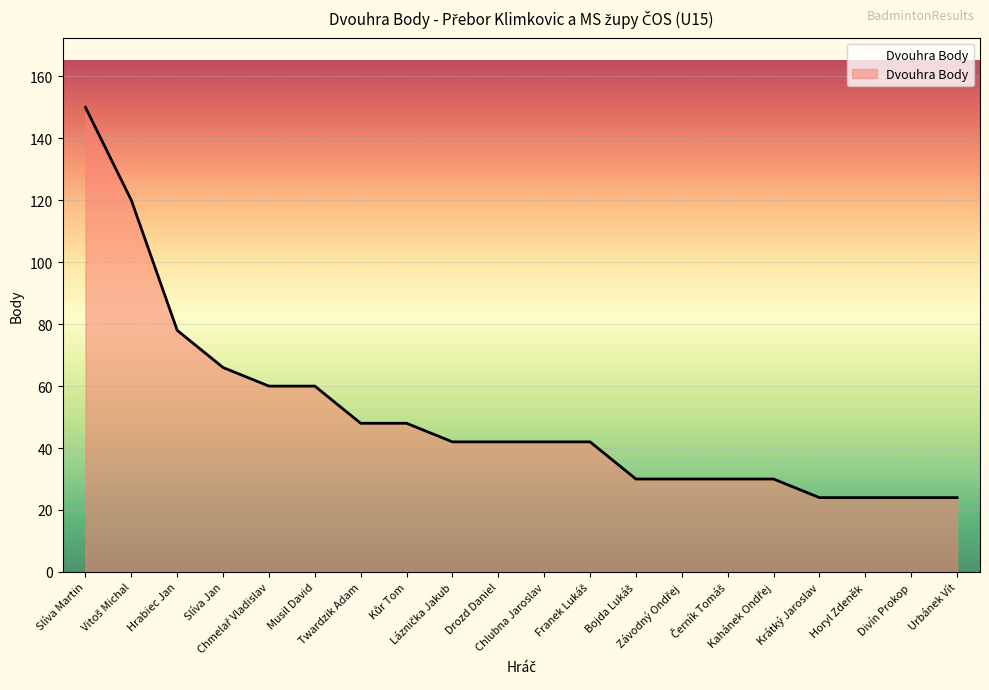

What is the minimum value shown in the chart?

24